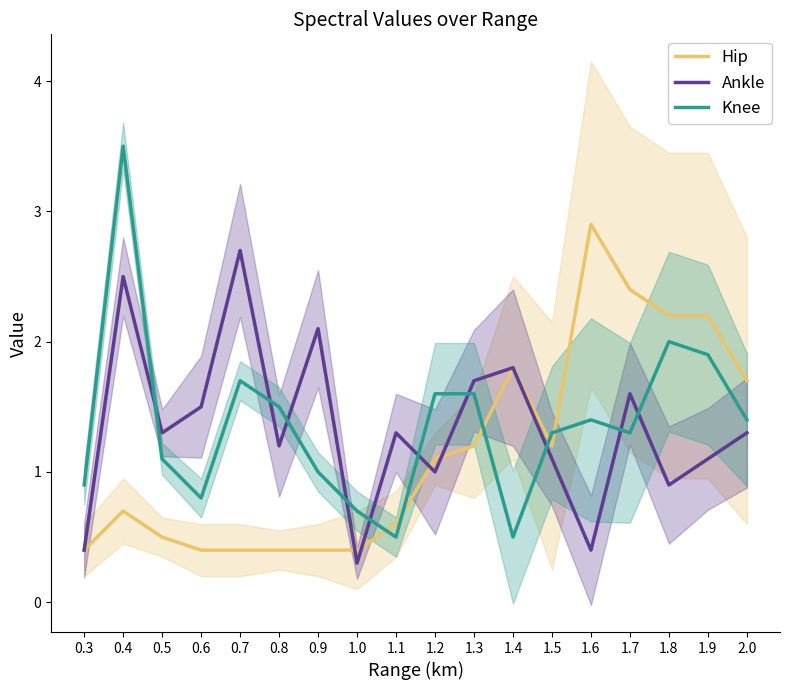

How many times do Ankle and Knee cross each other?

10